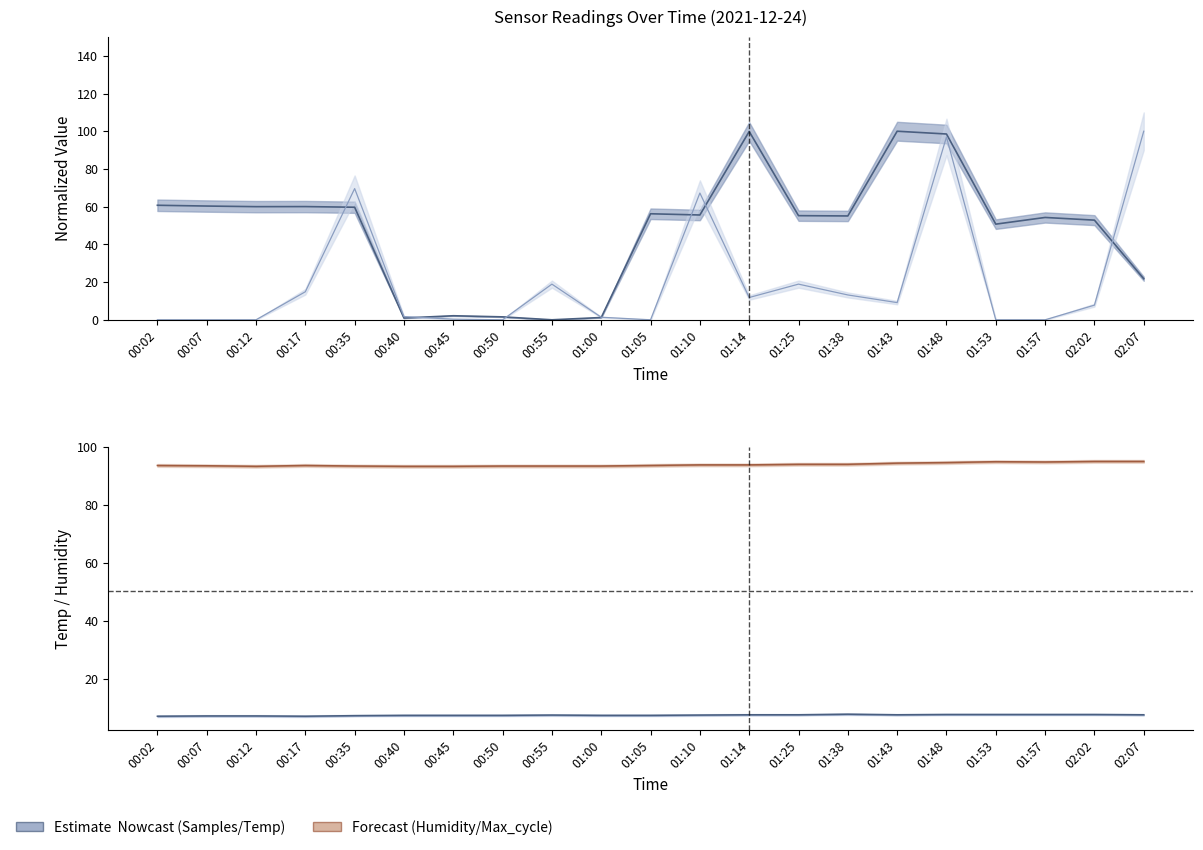

How many intersections are there between Samples and Max_cycle?

7